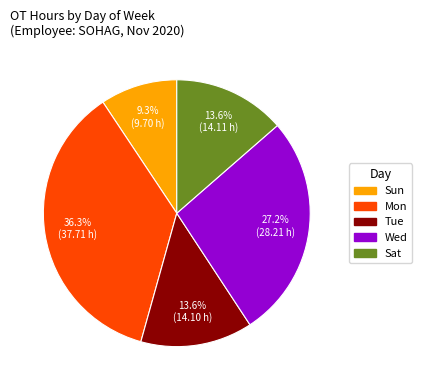

Is there a majority slice in this chart?

No